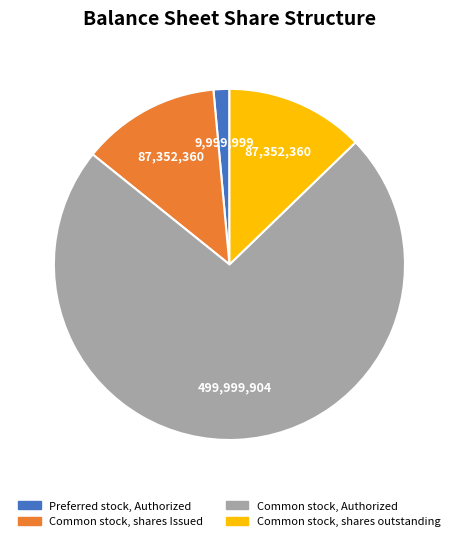

Which has a higher value, Common stock, shares outstanding or Common stock, Authorized?

Common stock, Authorized